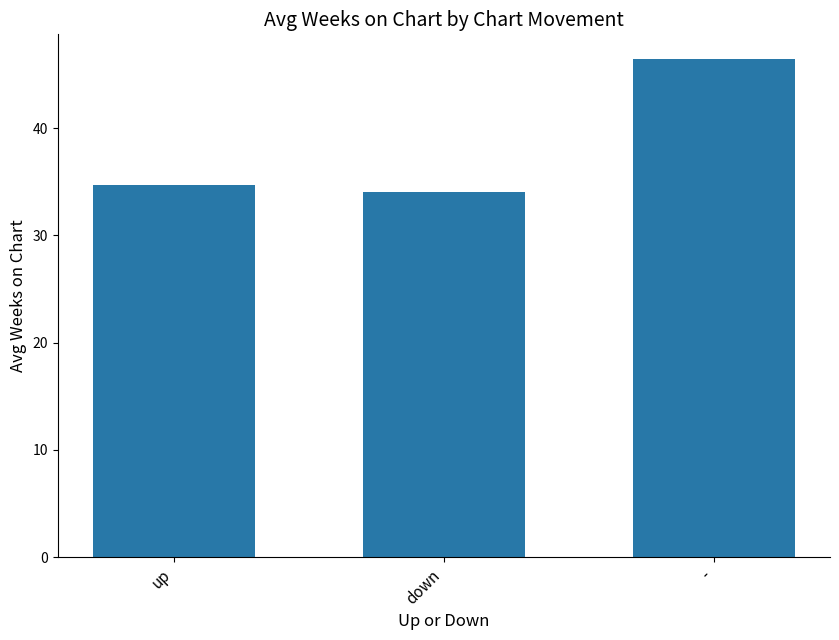

How many bars are there in total?

3